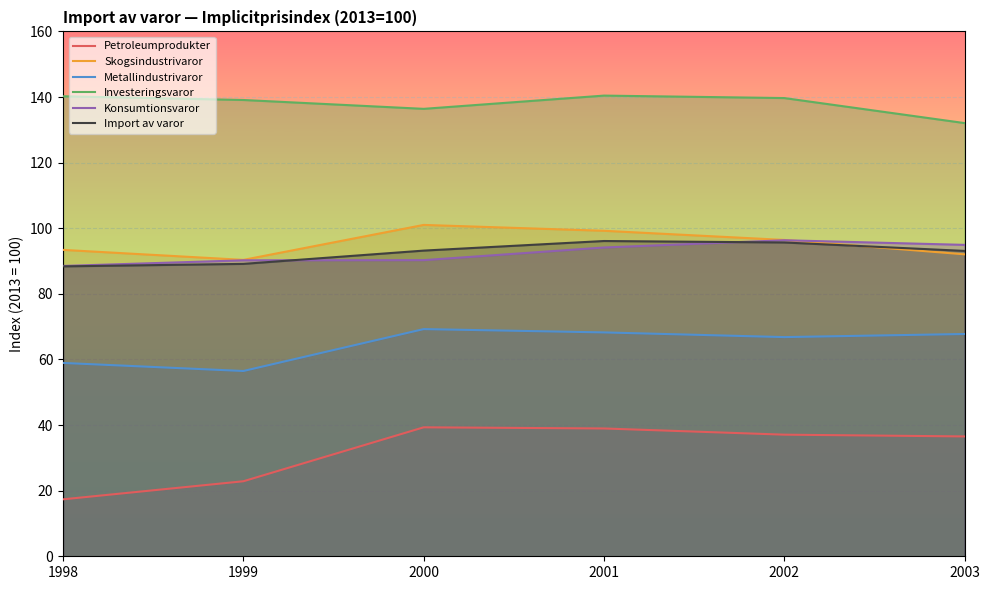

What is the difference between the maximum and minimum values in the Petroleumprodukter series?

21.9